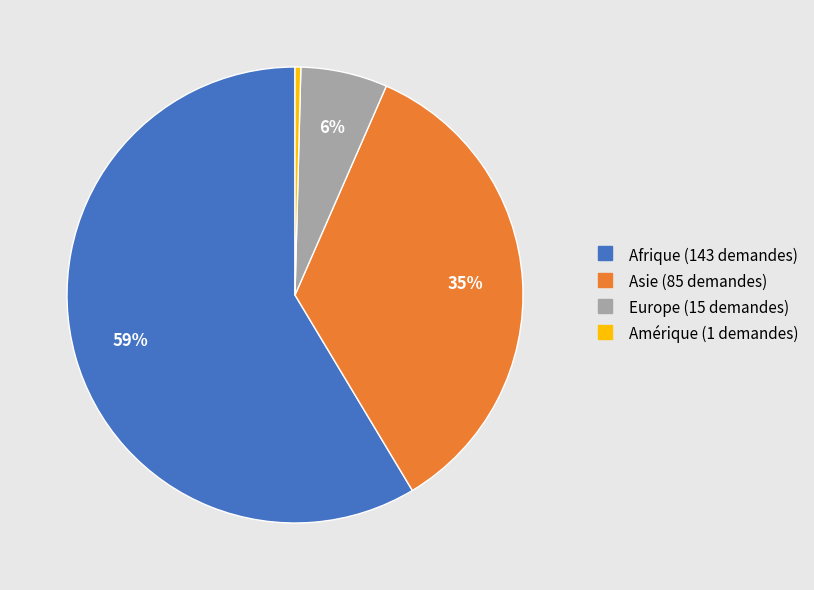

What percentage is the Afrique slice, to the nearest percent?

59%